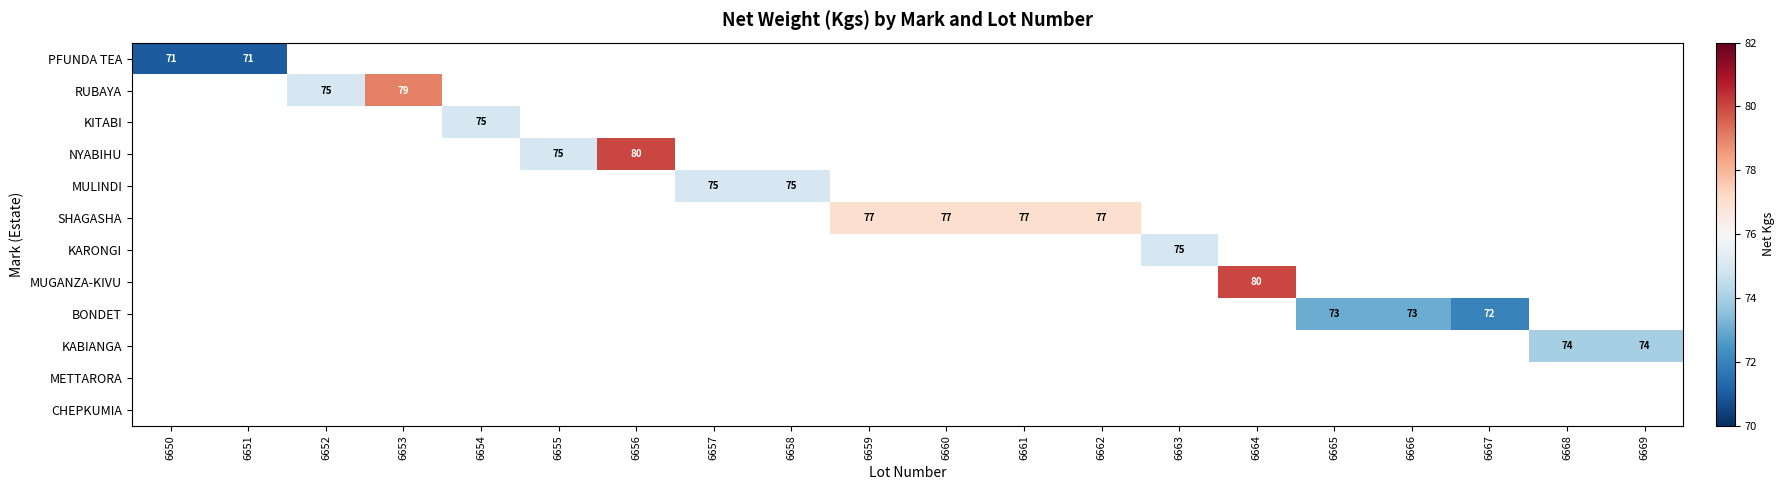

The MULINDI series shows 75 at 6658. True or false?

True